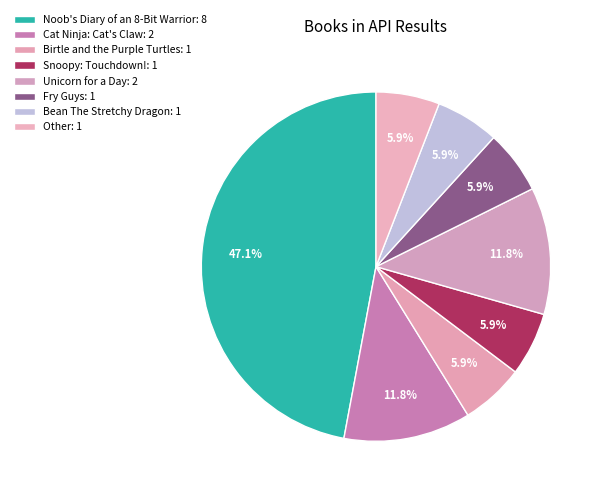

True or false: Unicorn for a Day accounts for 12% of the total.

True